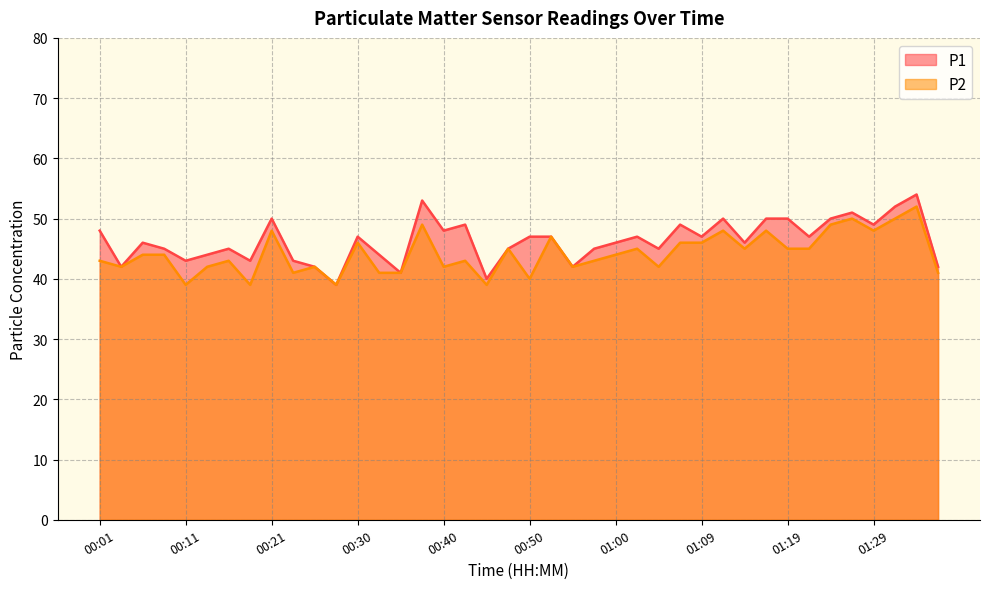

Which series has the largest range (max minus min)?

P1